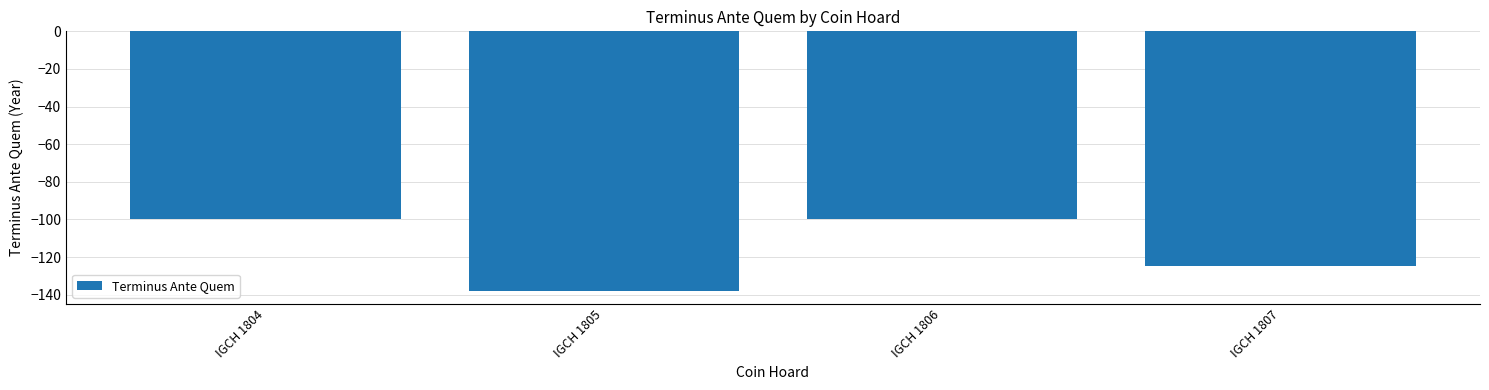

What is the difference between the maximum and minimum values?

38